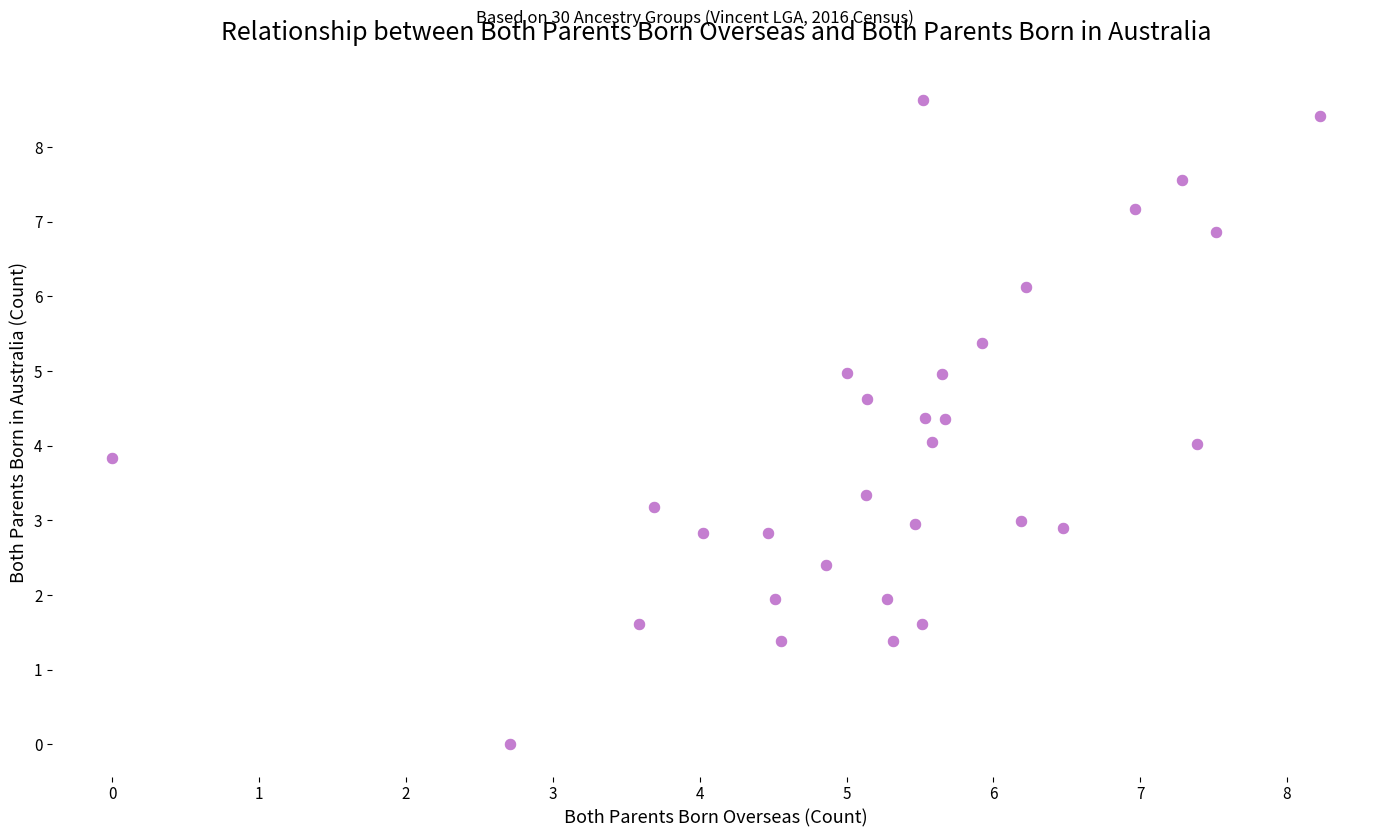

What is the range of Y values (max minus min)?

8.6